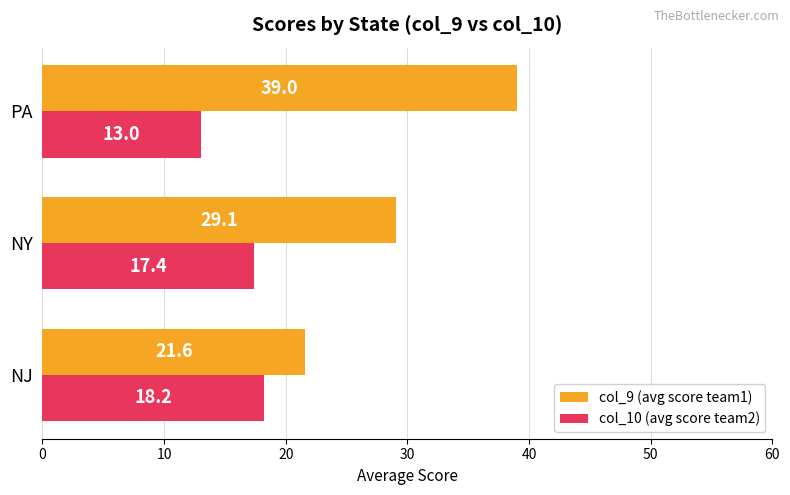

At how many categories does at least one series exceed 23?

2